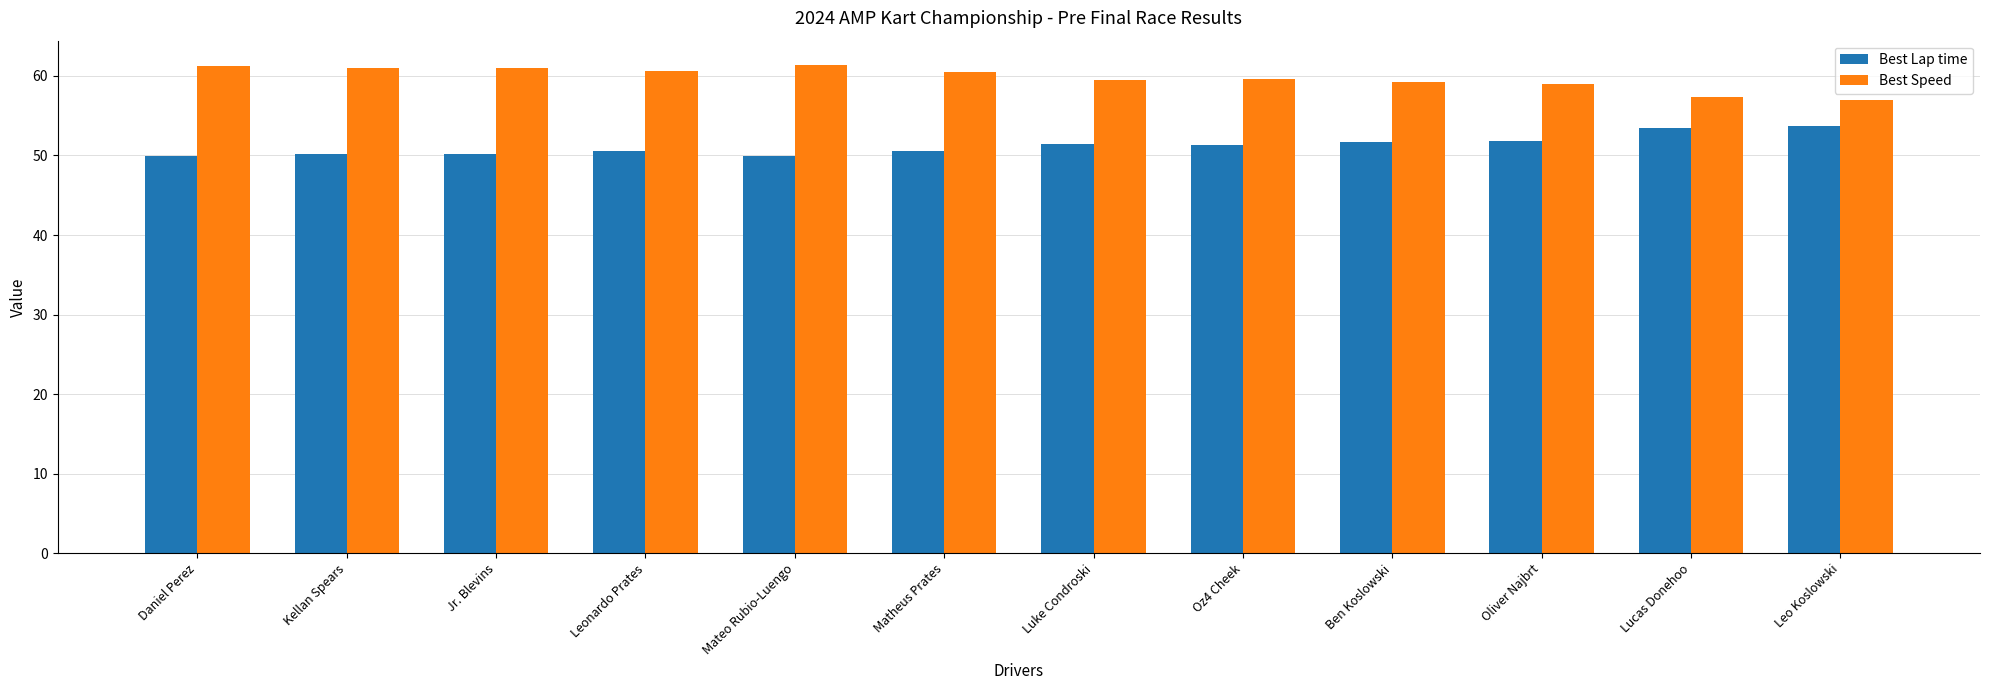

What is the label of the 2nd bar from the left?

Kellan Spears